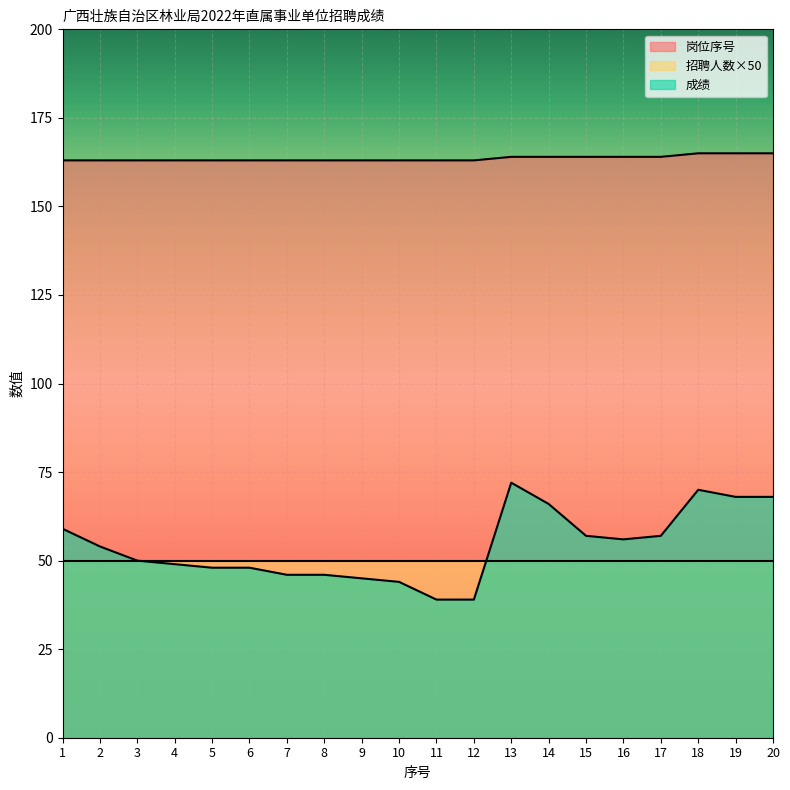

What is the difference between the second highest and minimum values in the 成绩 series?

31